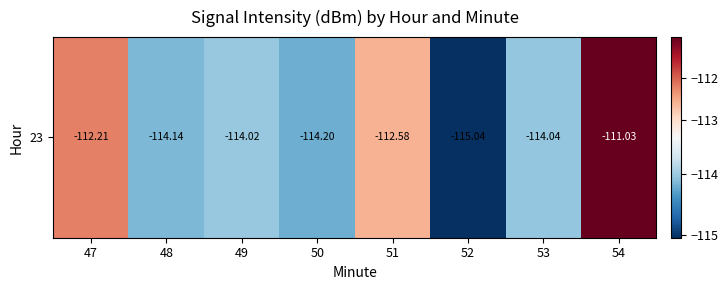

Reading left to right, transcribe all the data shown in this chart.

47=-112.2	48=-114.1	49=-114.0	50=-114.2	51=-112.6	52=-115.0	53=-114.0	54=-111.0